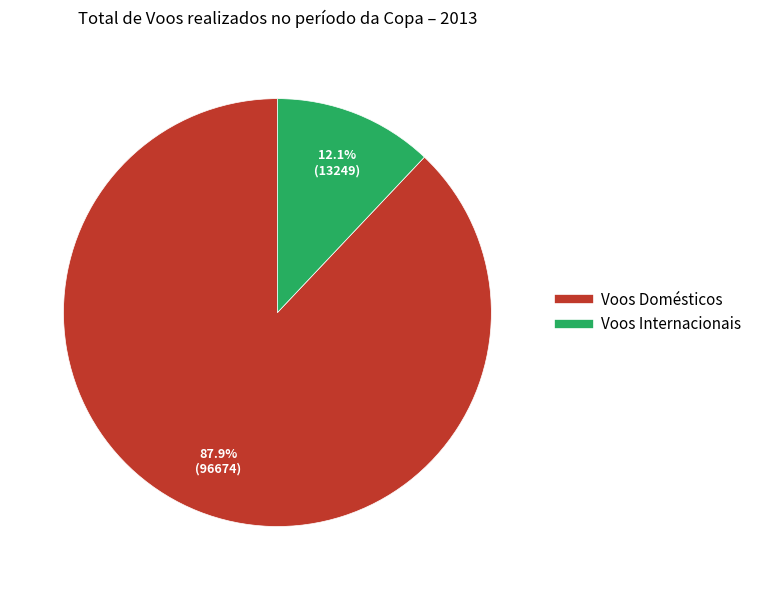

The Voos Internacionais slice represents 12% of the pie. True or false?

True